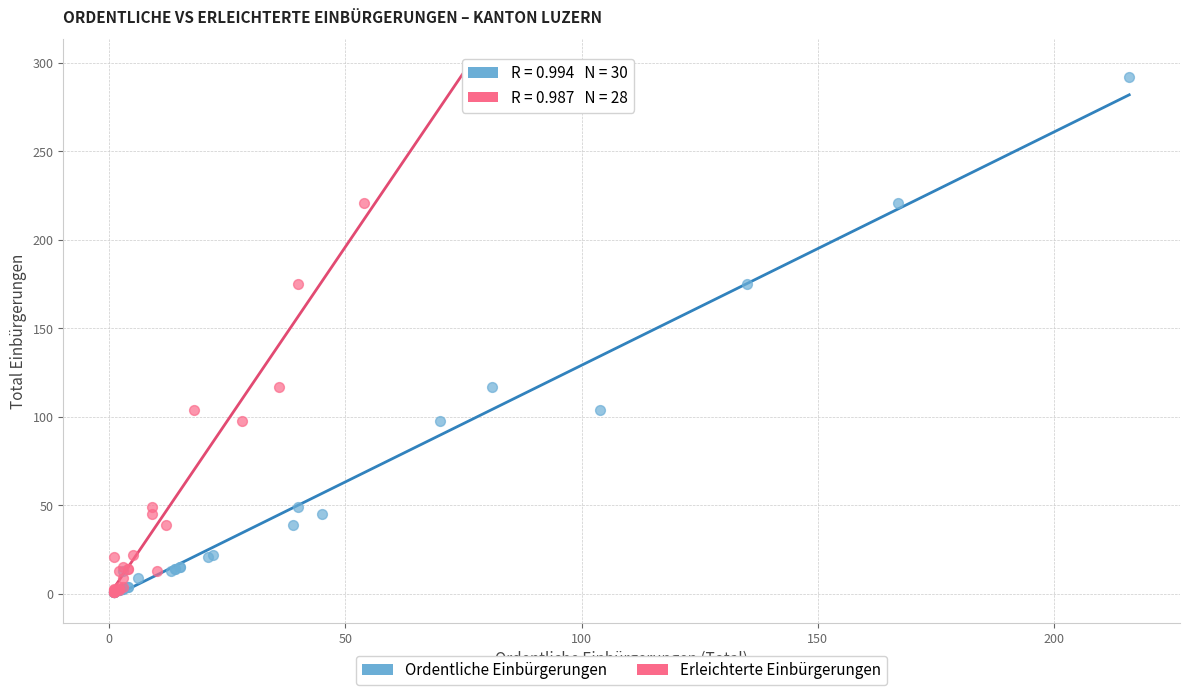

What are all the series names shown in the legend?

Ordentliche Einbürgerungen, Erleichterte Einbürgerungen